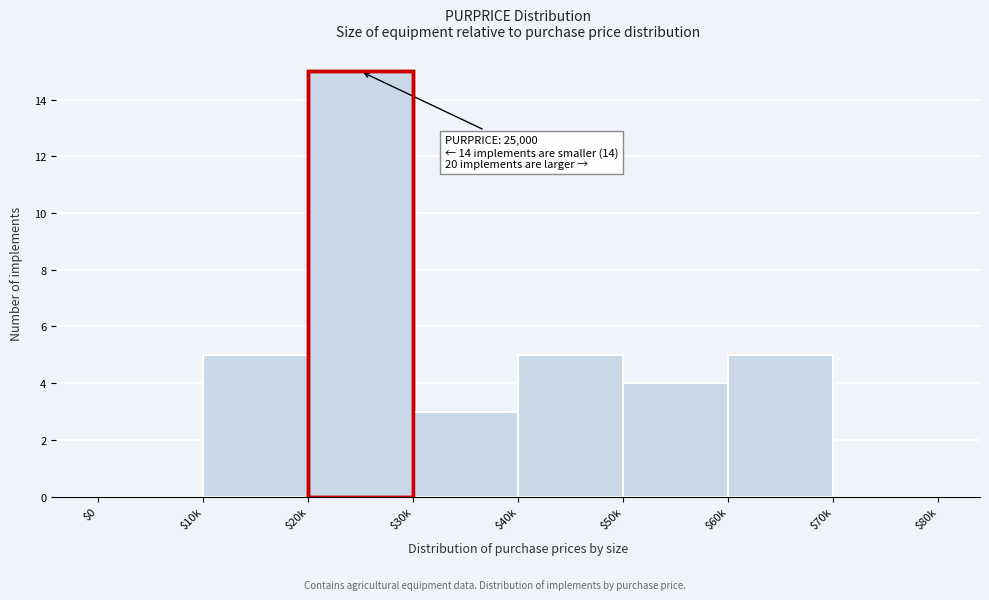

The value at $20k is 8. True or false?

False